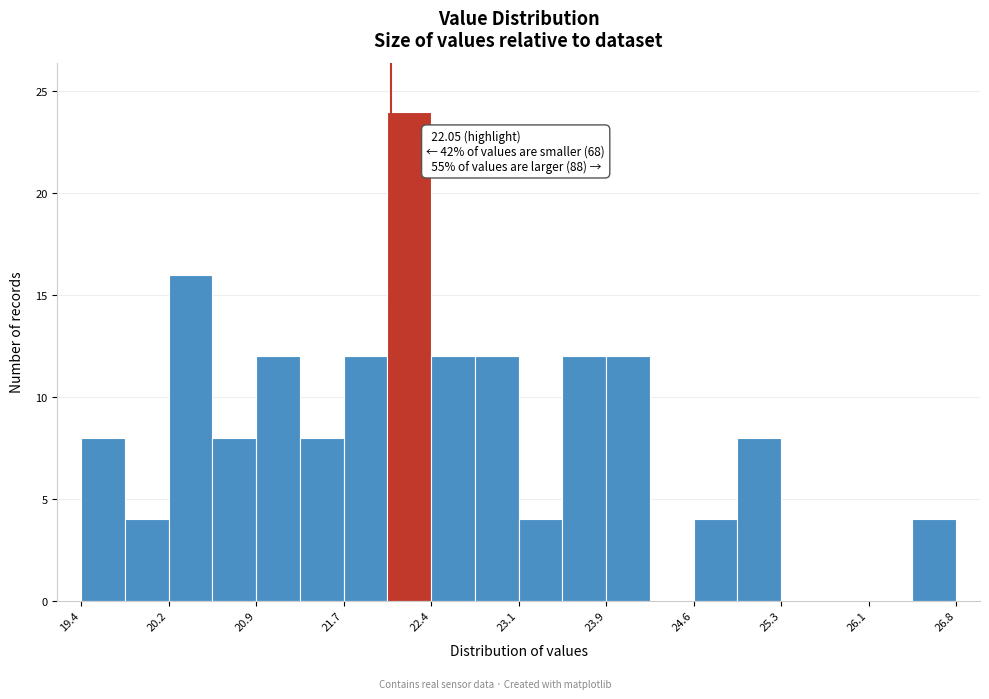

Read against the x-axis, roughly where is the centre of the tallest bar?

22.2